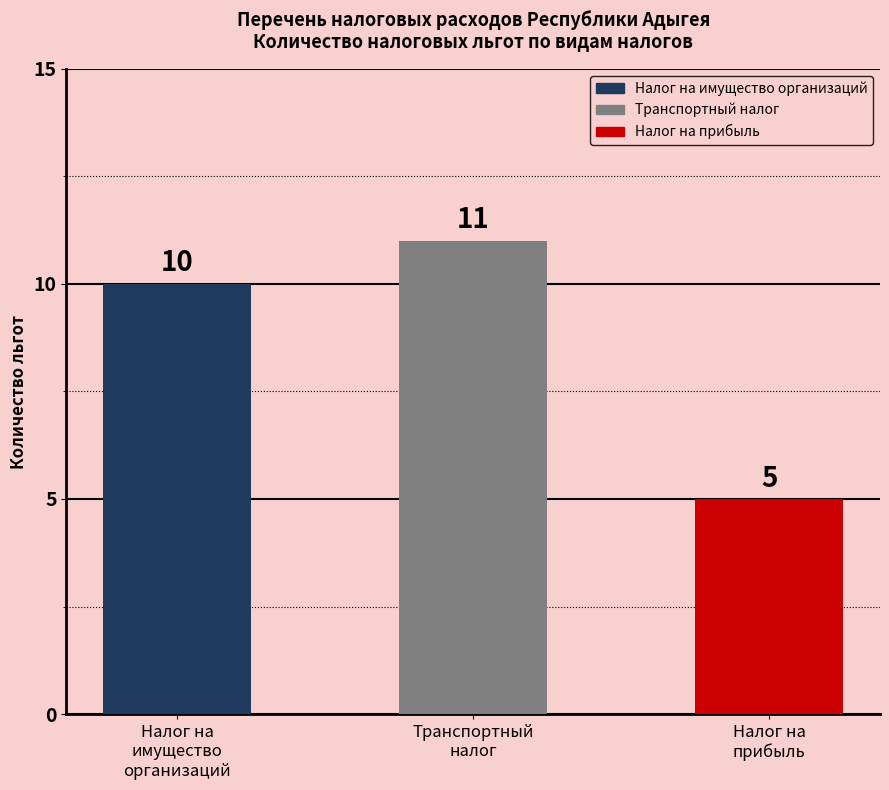

List the labels in order of value, smallest first.

Налог на
прибыль, Налог на
имущество
организаций, Транспортный
налог